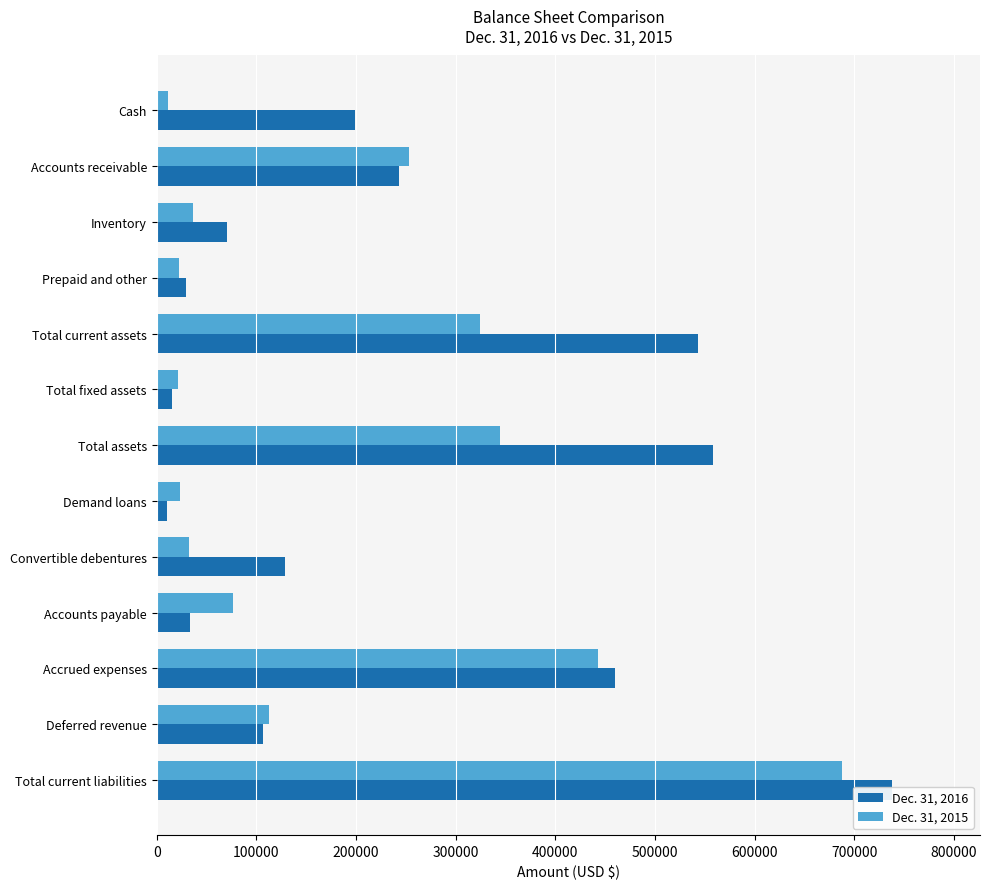

Is it true that Dec. 31, 2016 equals 1075964 at Total current liabilities?

False